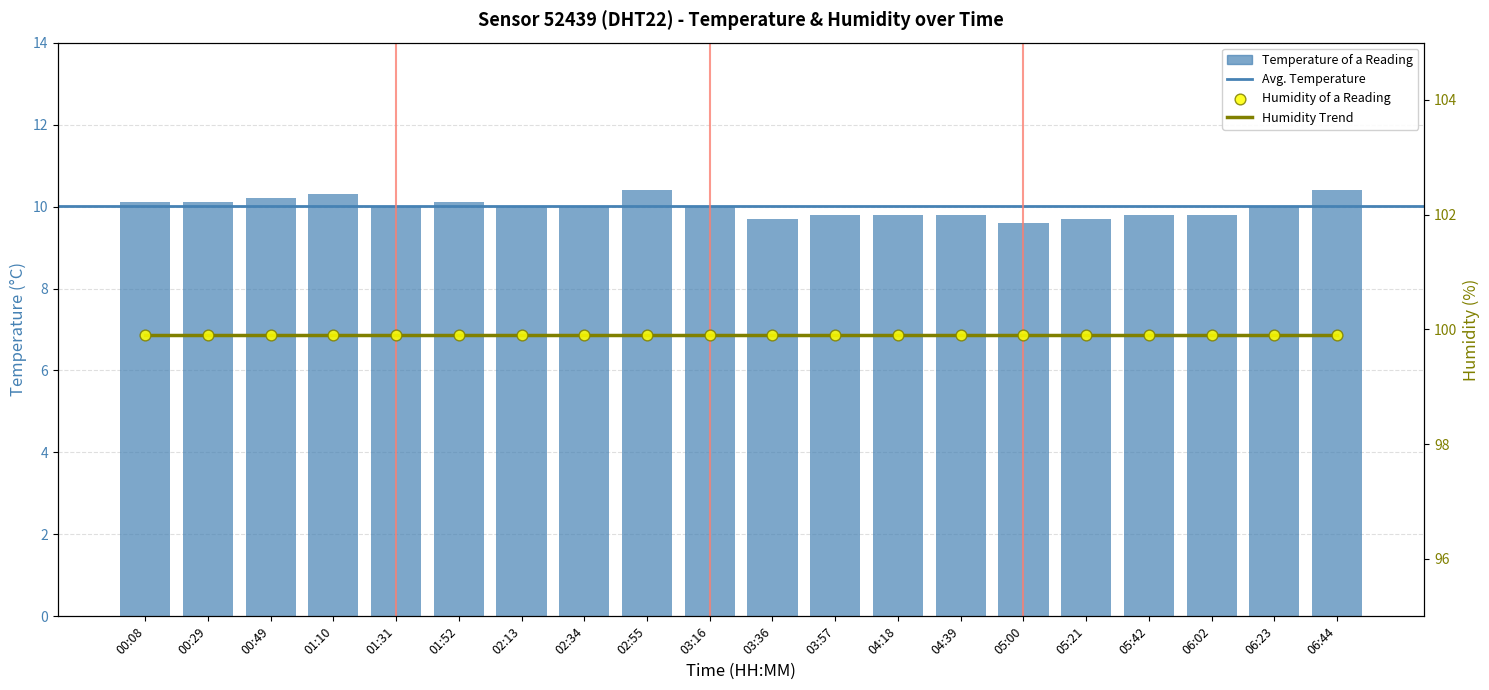

Between 00:08 and 01:31, which is larger?

00:08